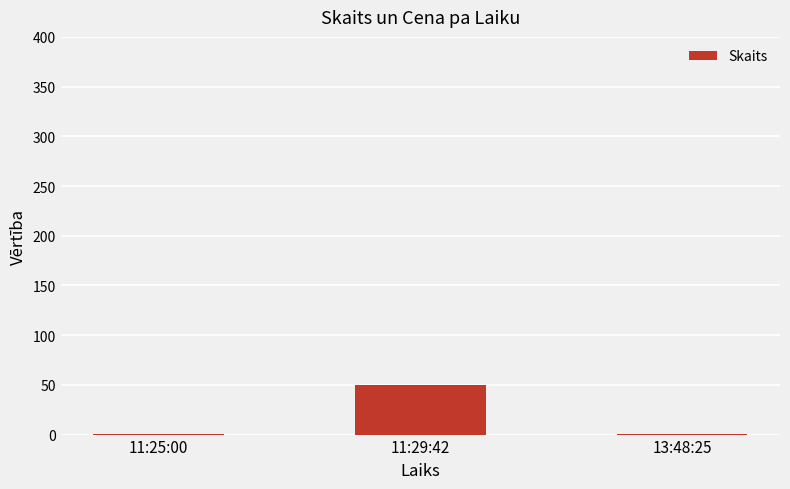

What is the greatest value displayed?

50